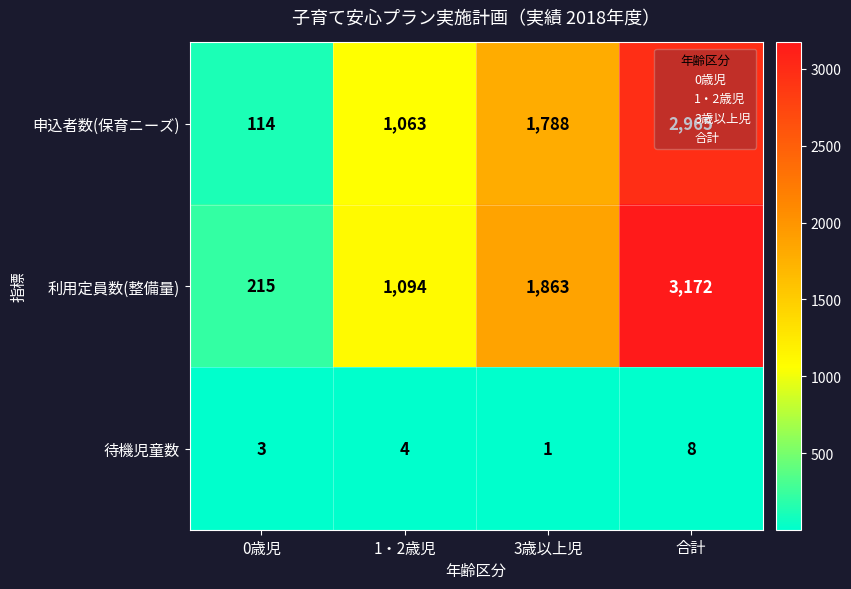

Count the number of data series in this chart.

3